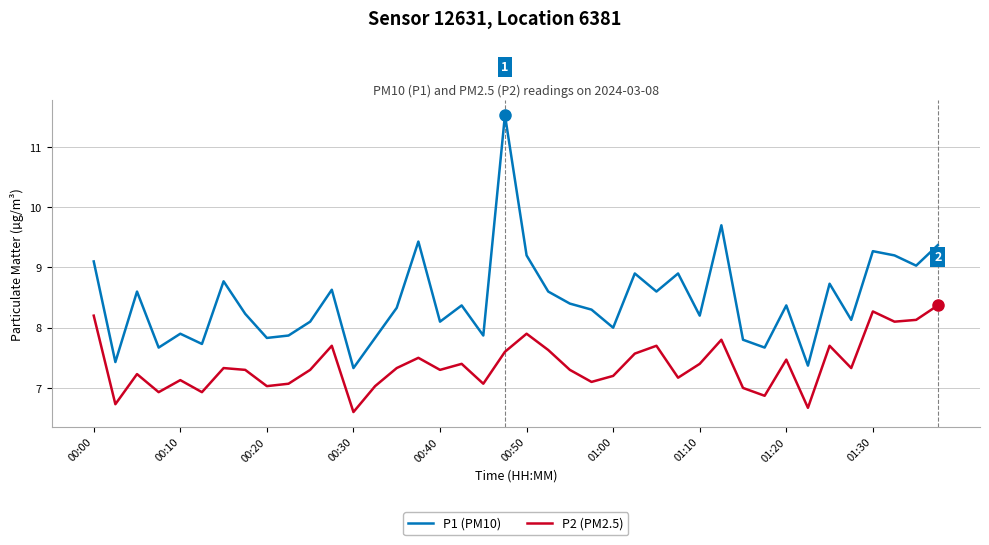

True or false: P2 (PM2.5) and P1 (PM10) intersect in this chart.

False